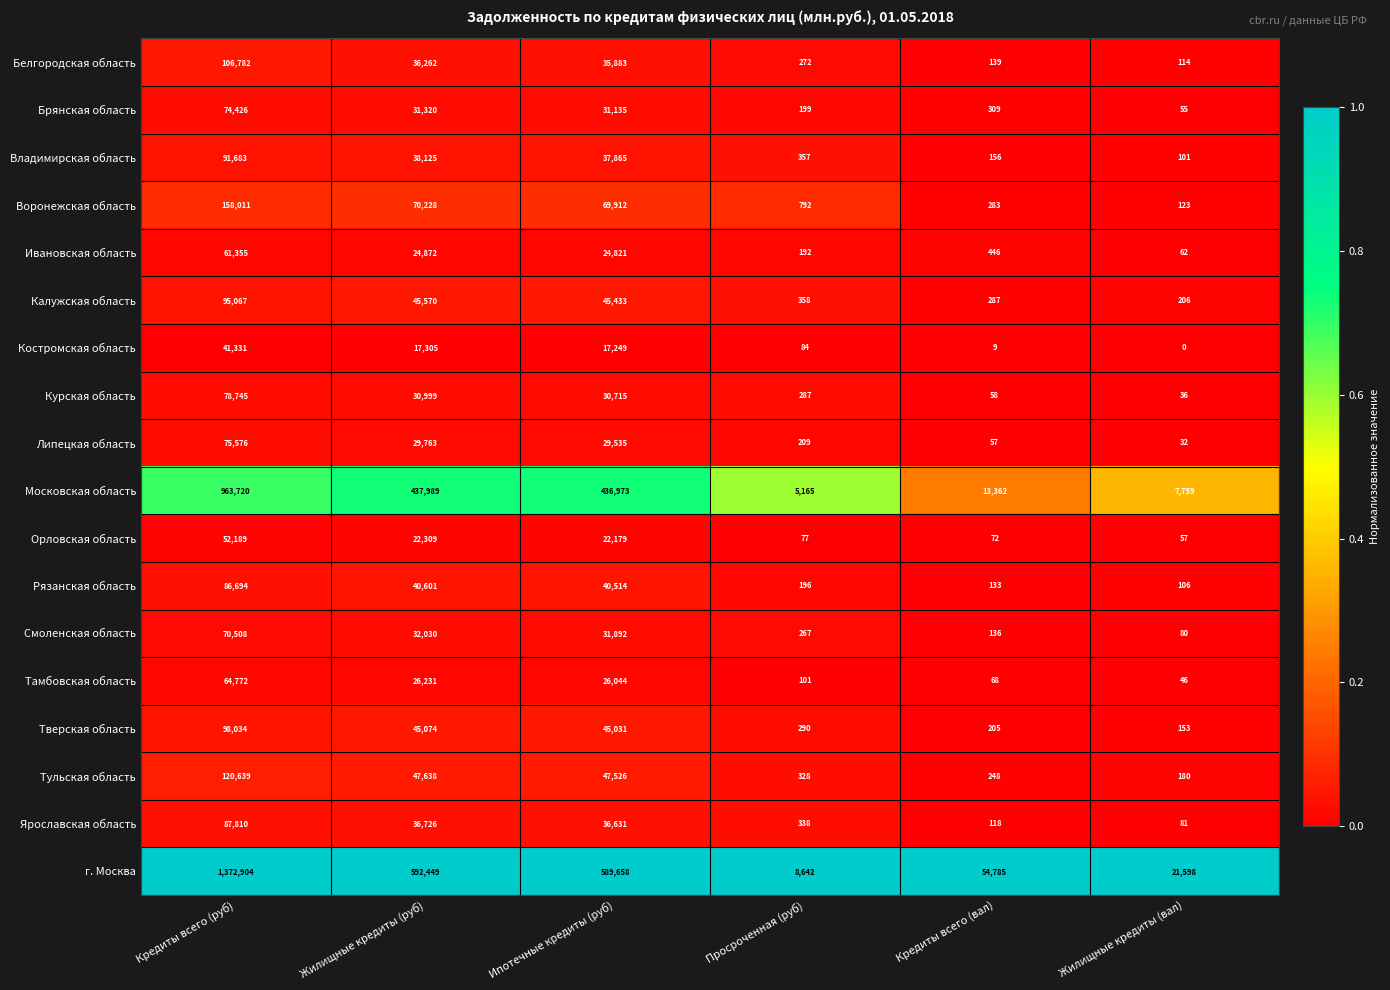

What is the average value of the Тульская область series?

36093